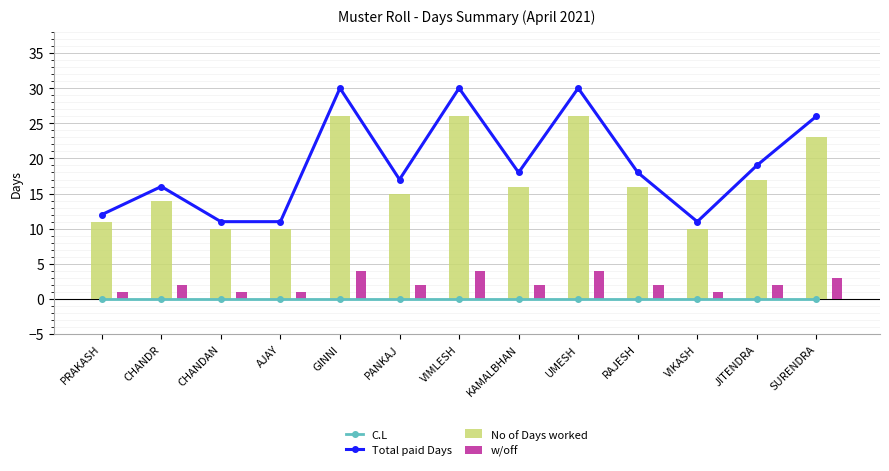

Which series has the largest total across all categories?

Total paid Days